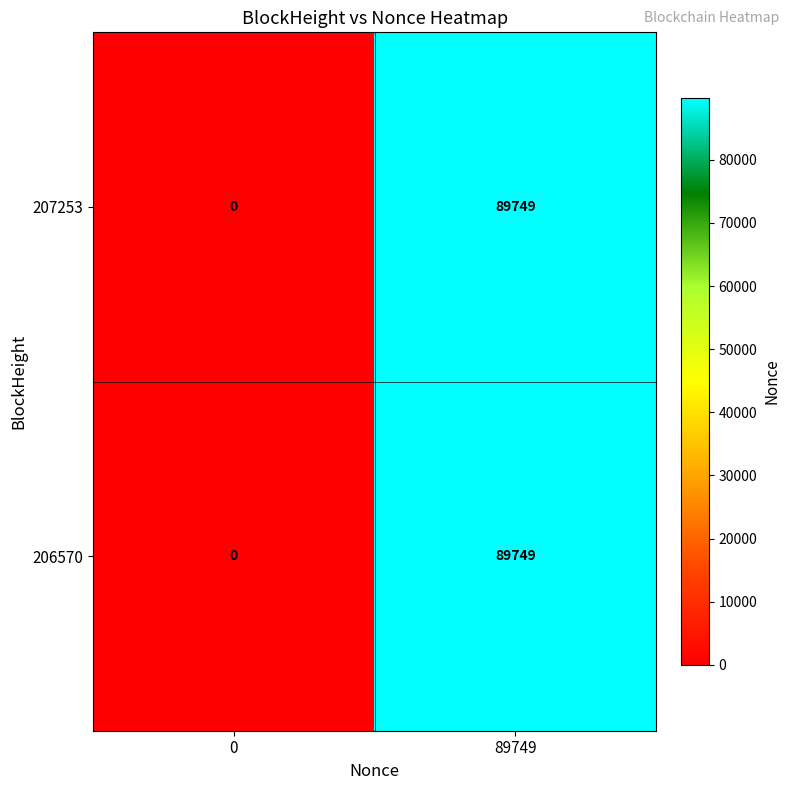

What is the difference between the maximum and minimum values in the 207253 series?

89749